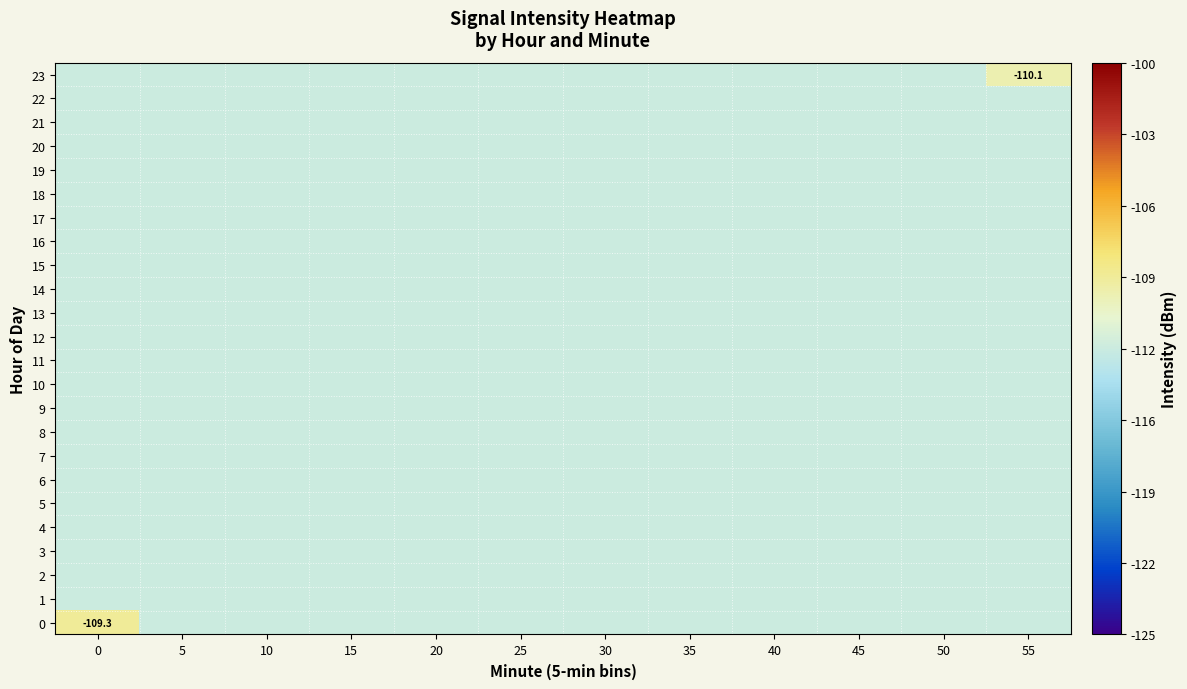

The 20 series shows -112.5 at 45. True or false?

True